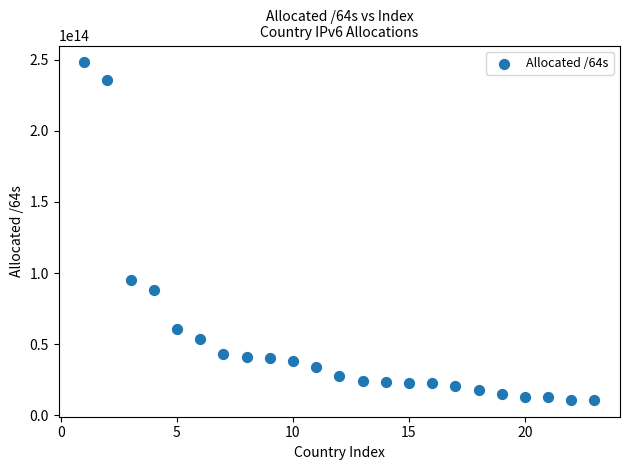

What is the range of X values (max minus min)?

22